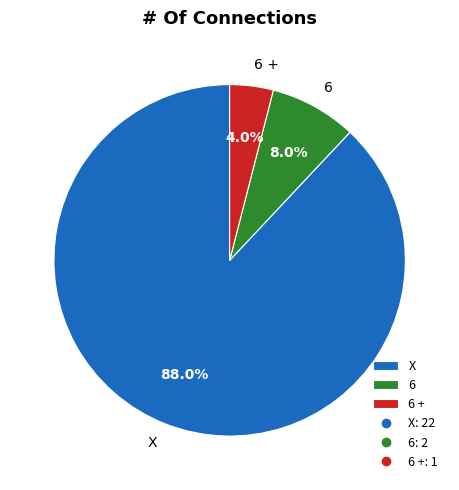

Is the sum of X and 6 + greater than half?

Yes